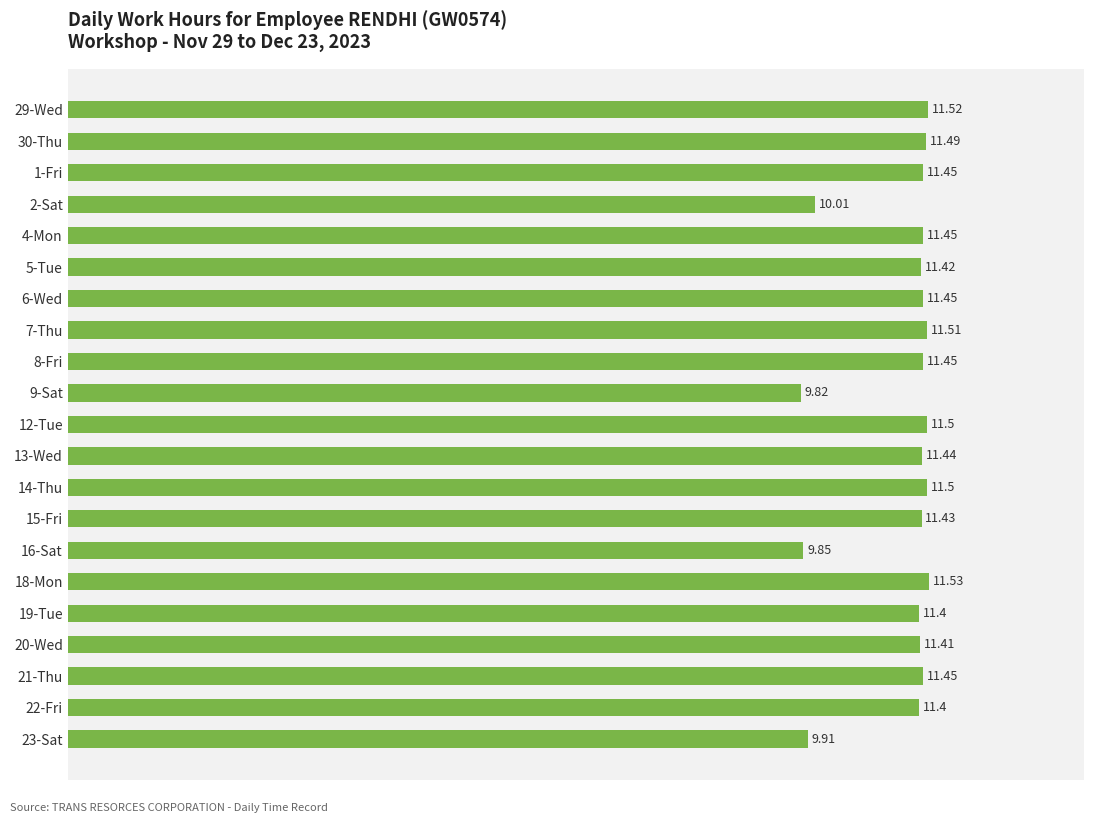

What is the average value?

11.2